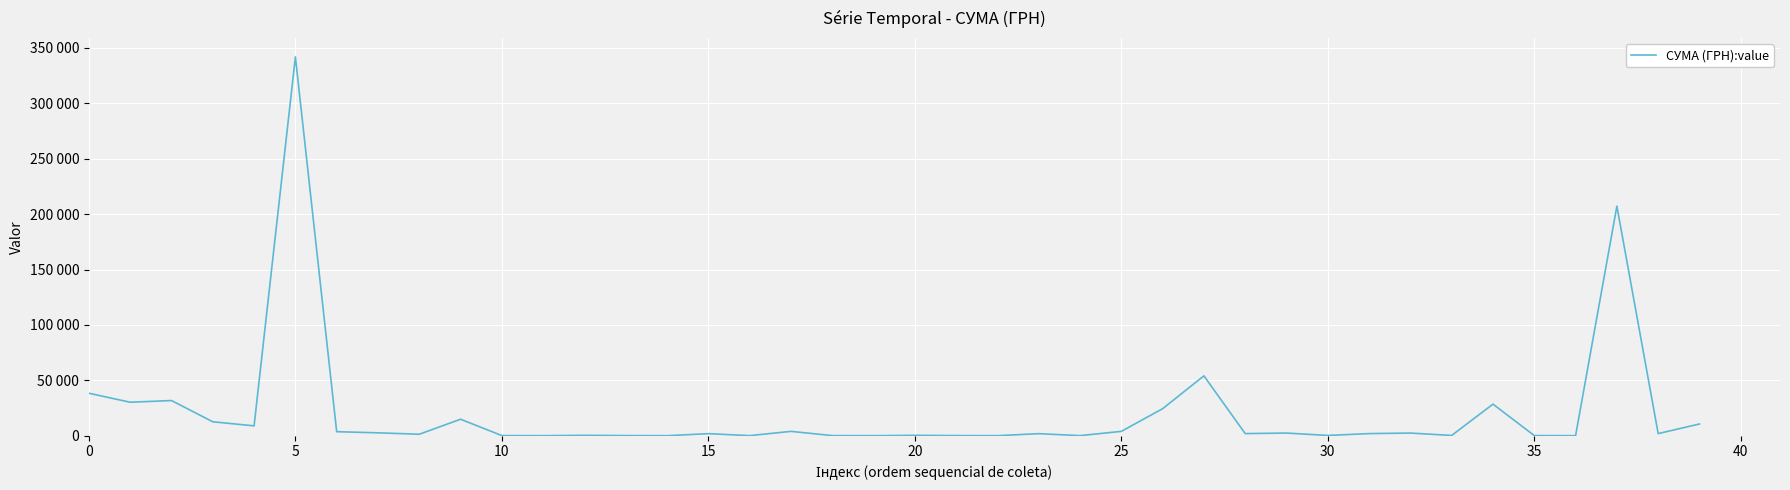

True or false: the data has more than 1 interior local peaks.

True